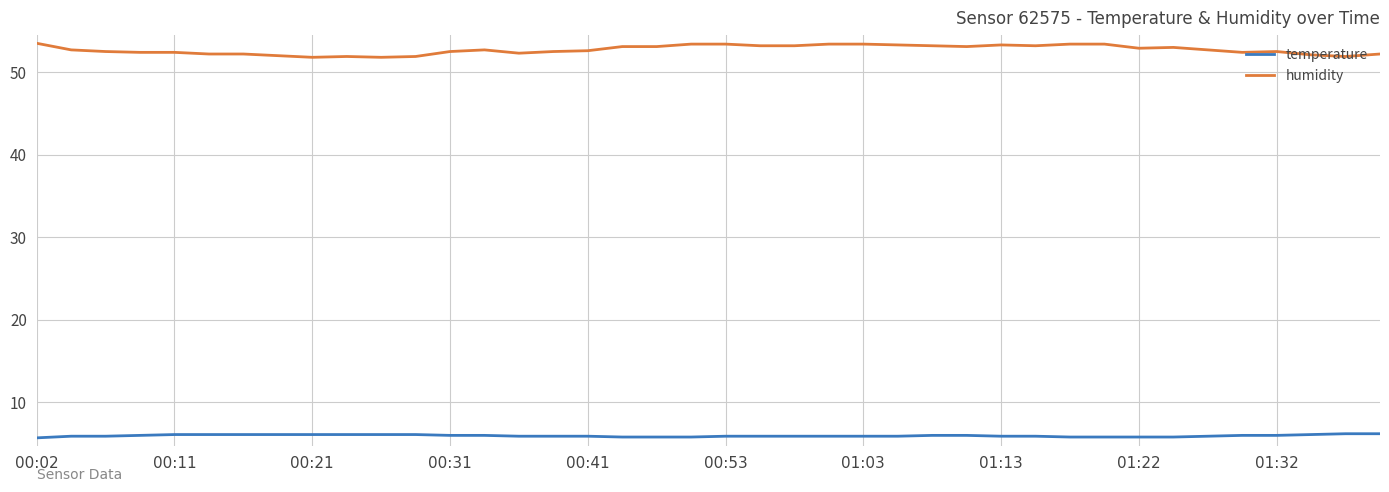

List the series in order of their peak value, lowest first.

temperature, humidity